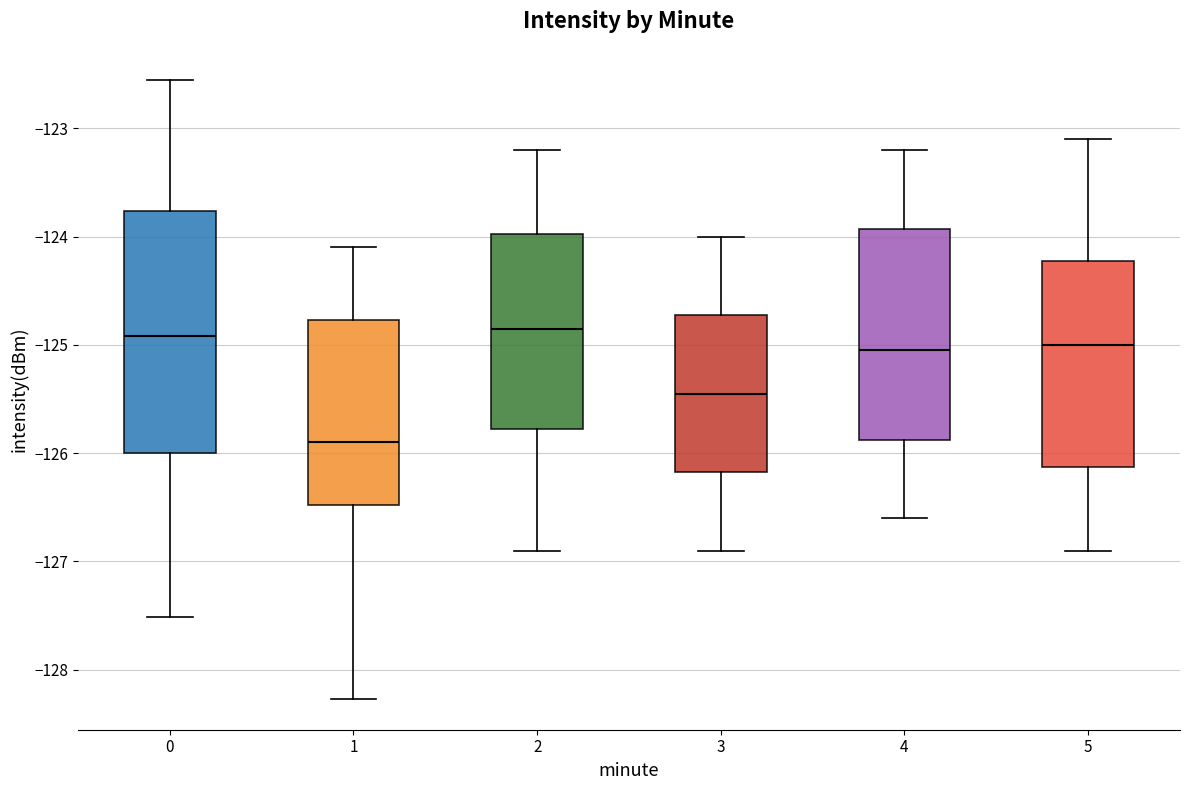

Reading left to right, transcribe this box plot: for each box, give where its median line is, the range the box spans, and where its two whiskers end, as read against the y-axis. The values are not printed on the chart, so give them approximately, as read against the axis.

0: median -124.9, box -126.0 to -123.8, whiskers -127.5 to -122.6
1: median -125.9, box -126.5 to -124.8, whiskers -128.3 to -124.1
2: median -124.8, box -125.8 to -124.0, whiskers -126.9 to -123.2
3: median -125.4, box -126.2 to -124.7, whiskers -126.9 to -124.0
4: median -125.0, box -125.9 to -123.9, whiskers -126.6 to -123.2
5: median -125.0, box -126.1 to -124.2, whiskers -126.9 to -123.1